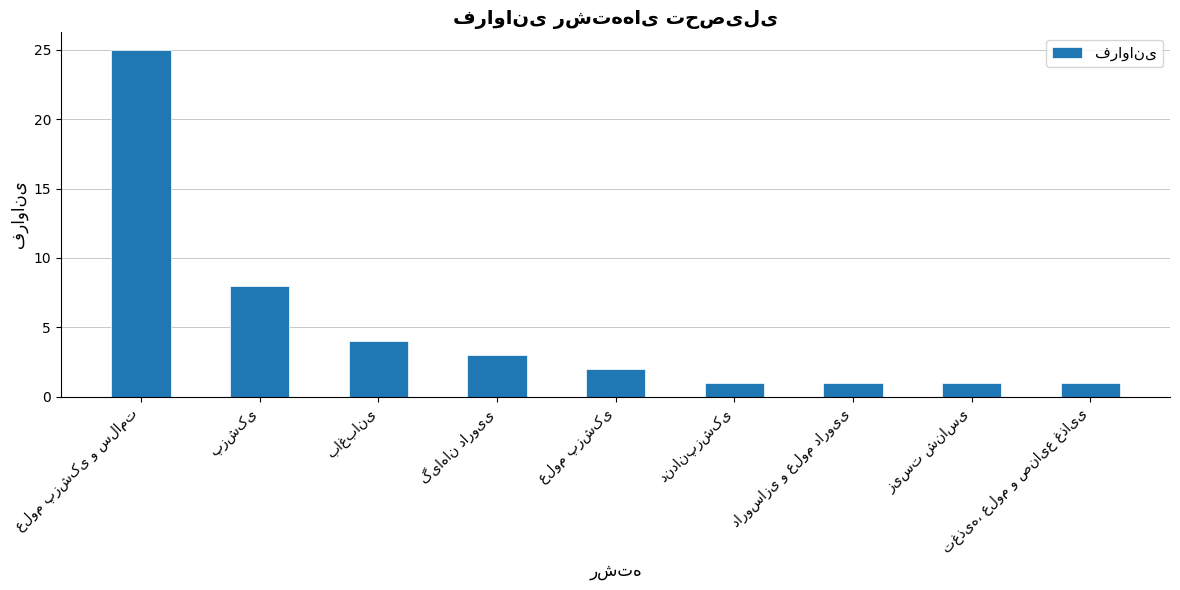

What is the difference between the maximum and second lowest values?

24